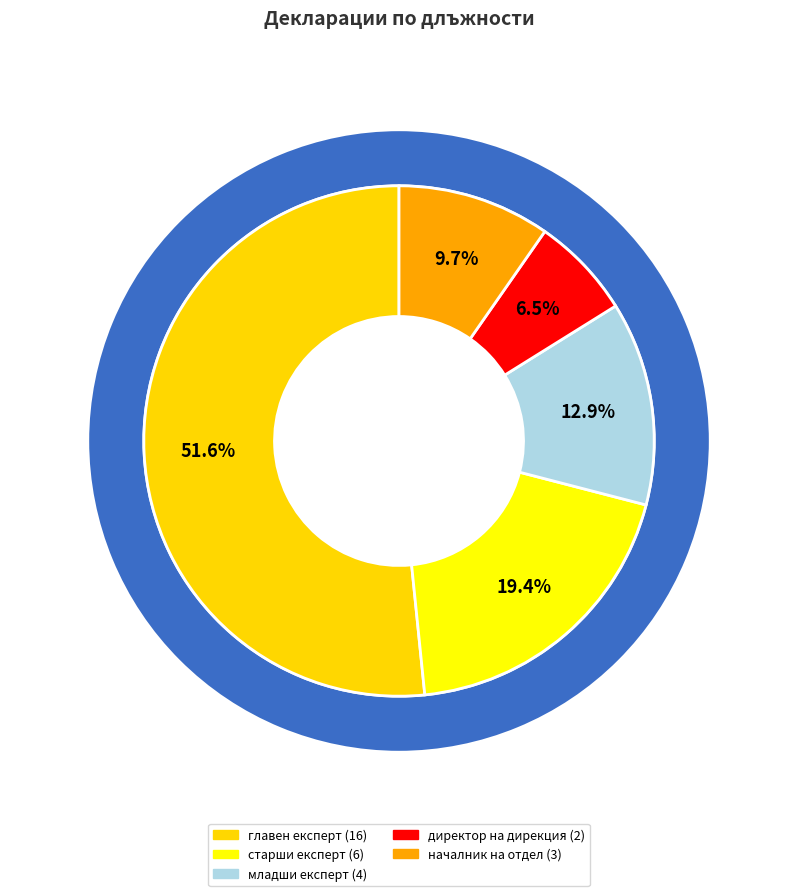

What is the smallest slice in the pie chart?

директор на дирекция